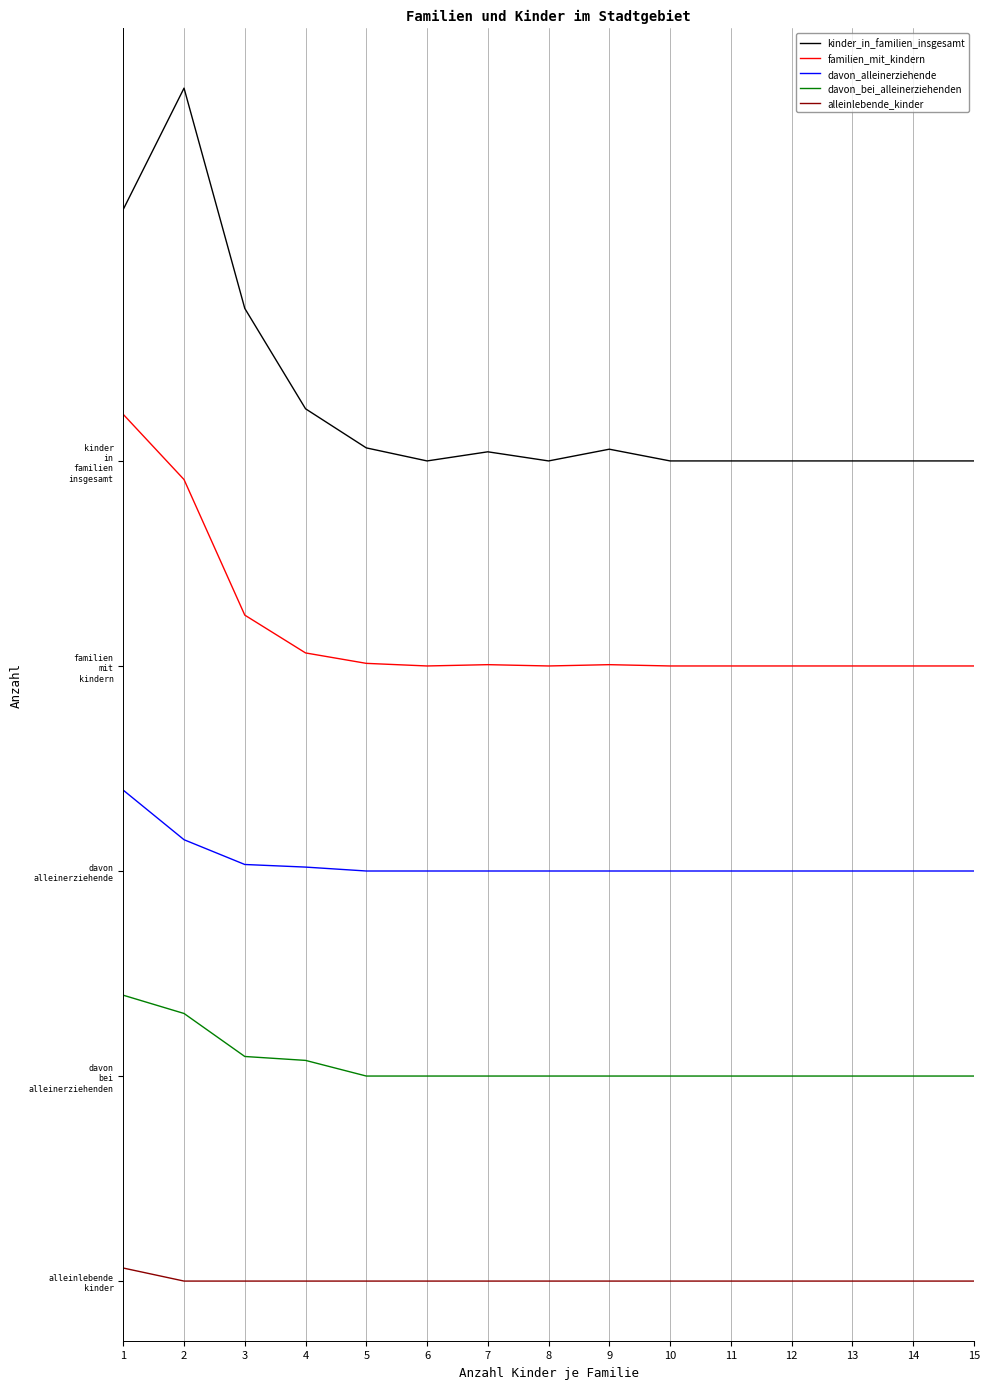

True or false: davon_alleinerziehende and davon_bei_alleinerziehenden cross at least once.

False